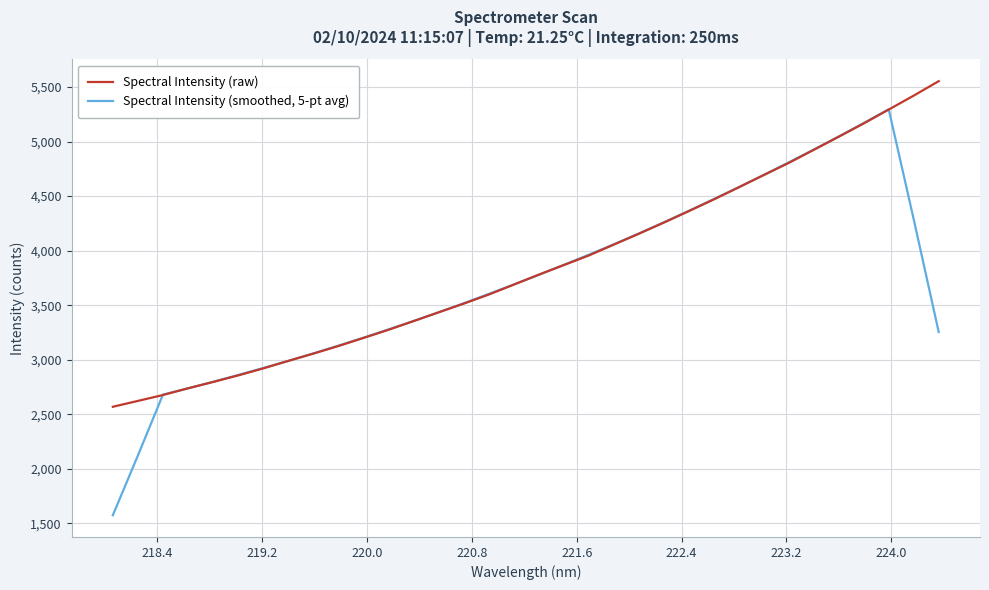

List the series in order of their overall mean, highest first.

Spectral Intensity (raw), Spectral Intensity (smoothed, 5-pt avg)